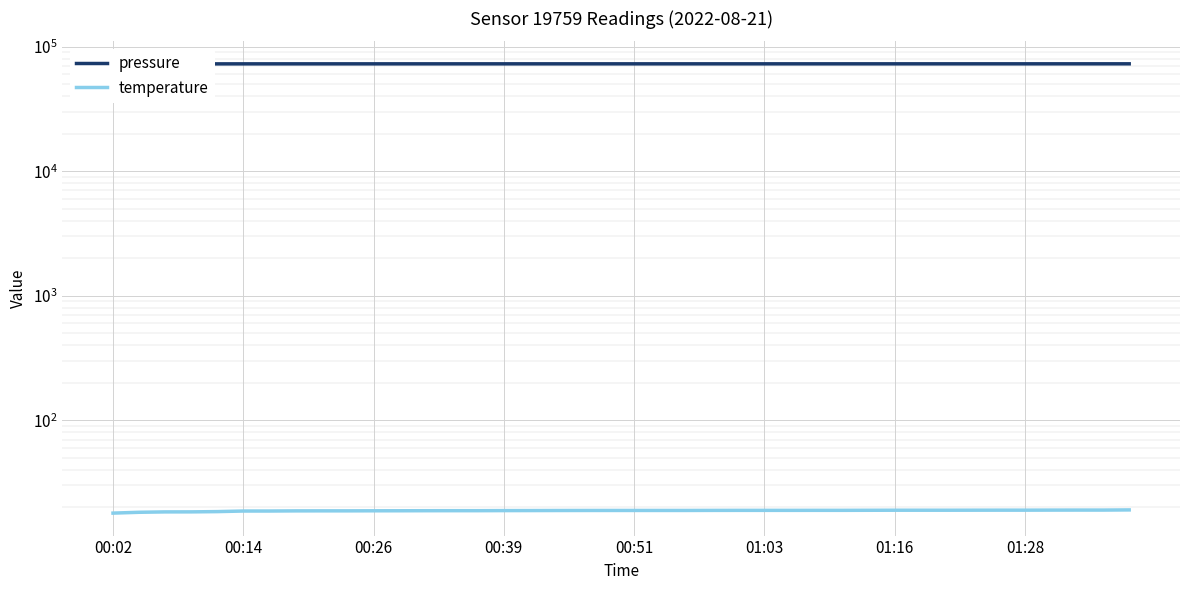

At which label does temperature first exceed 18?

00:14